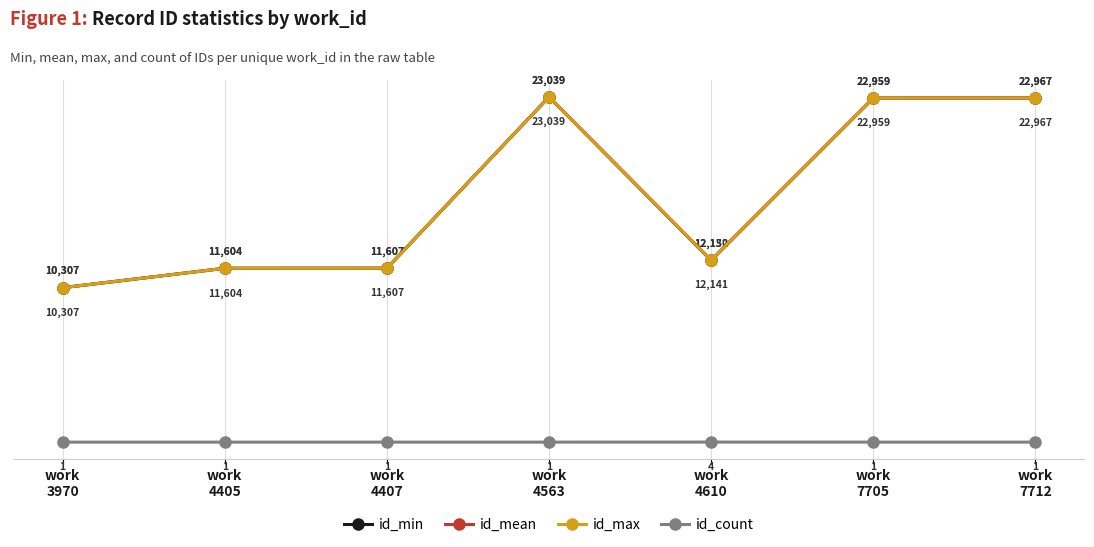

What is the value of the id_max point at the 2nd from the left?

11604